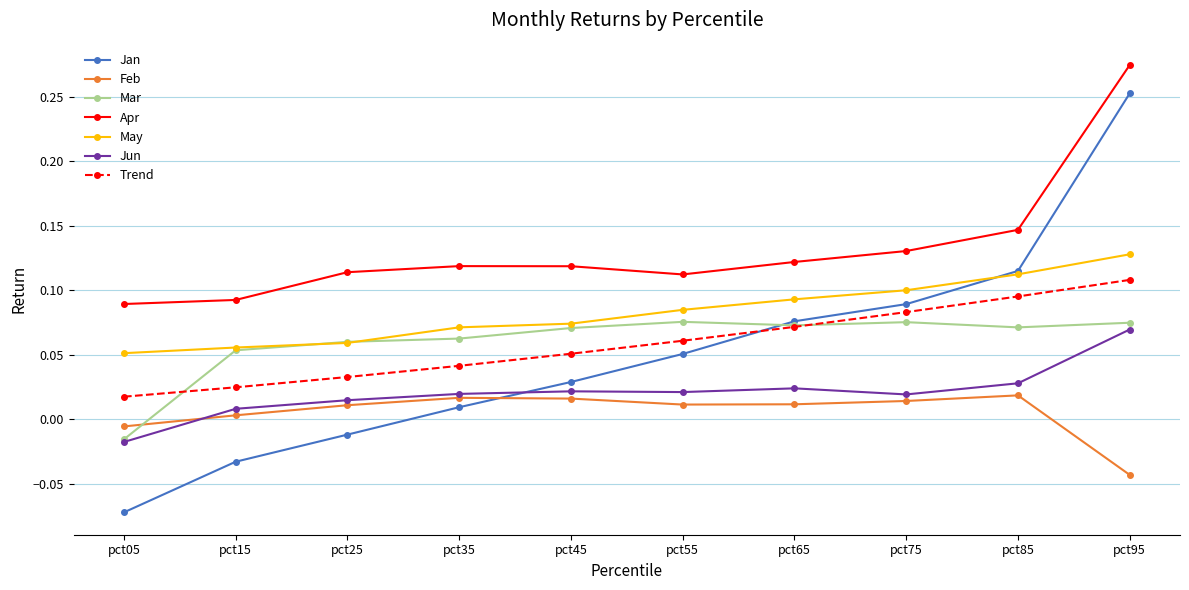

What is the difference between the second highest and minimum values in the Jan series?

0.2